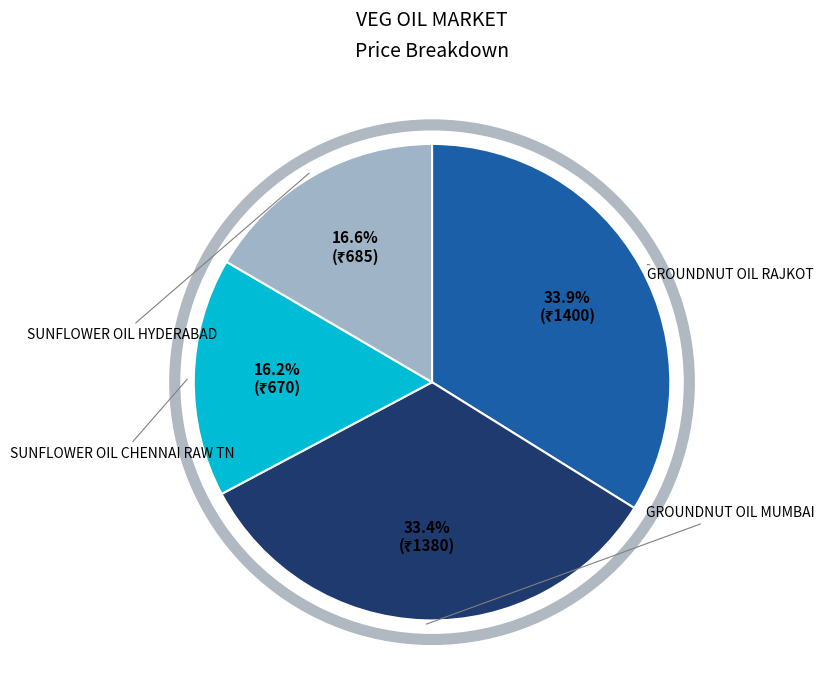

Does any single category account for the majority?

No